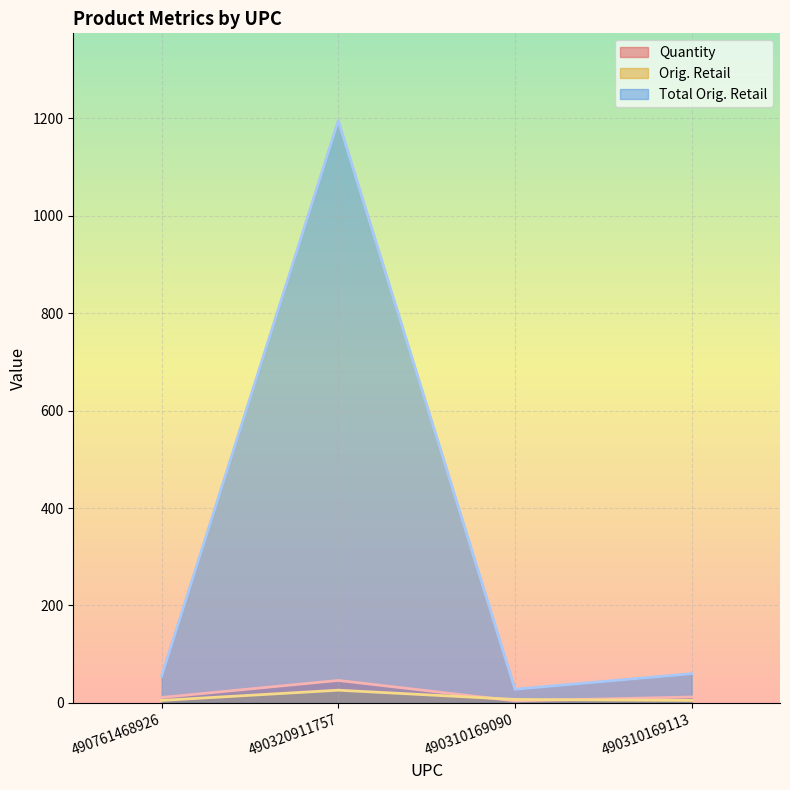

What are all the series names shown in the legend?

Quantity, Orig. Retail, Total Orig. Retail